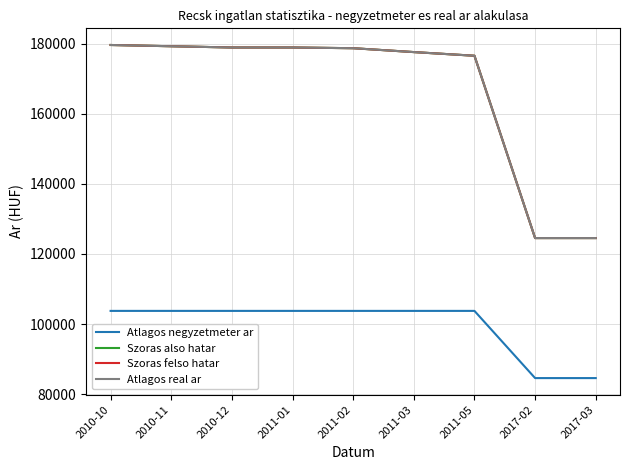

At which label does Szoras felso hatar reach its peak?

2010-10